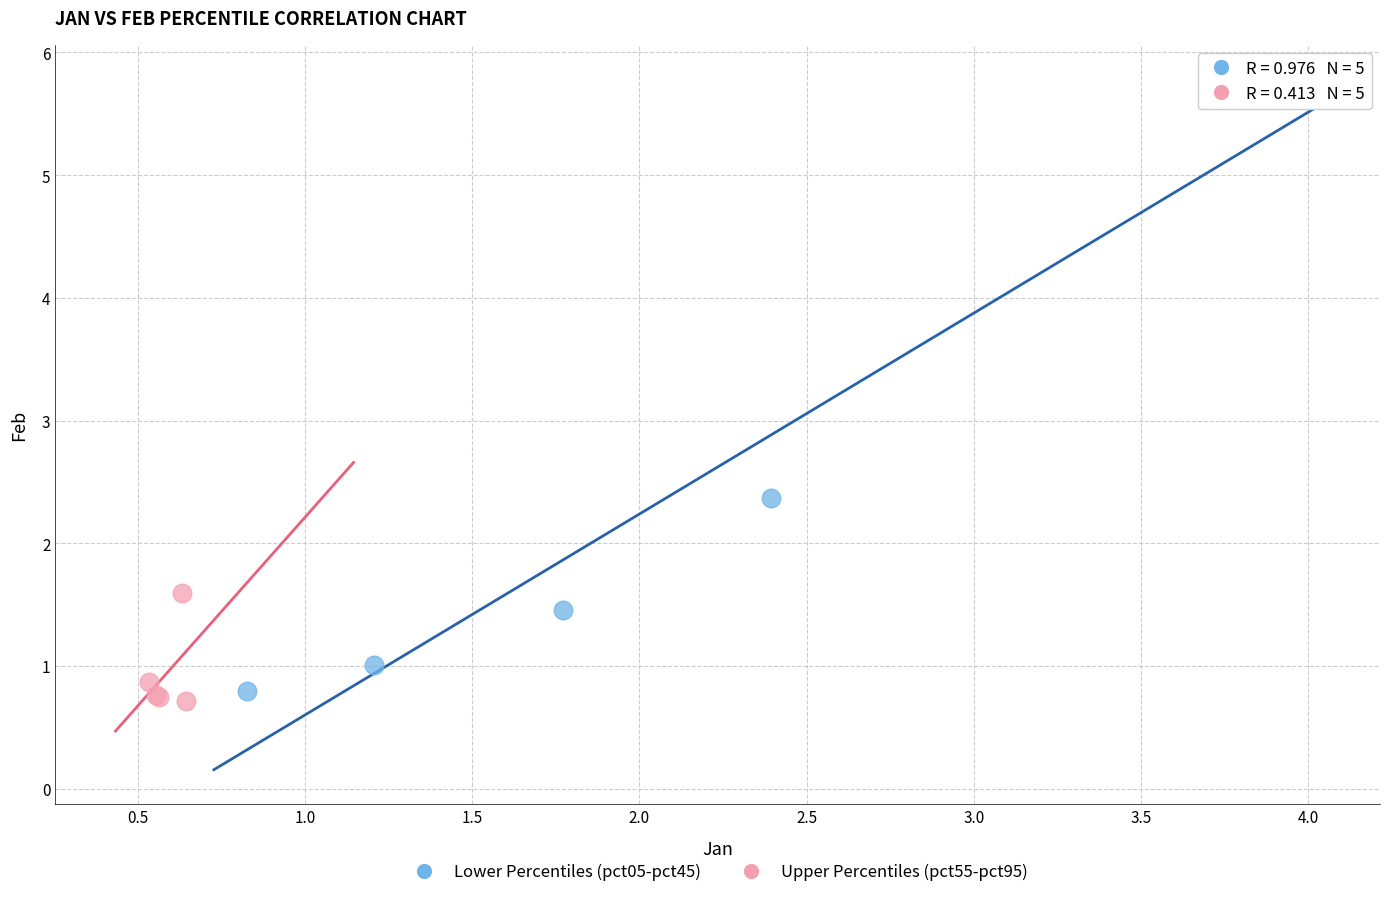

Which series has the widest spread of Y values?

Lower Percentiles (pct05-pct45)